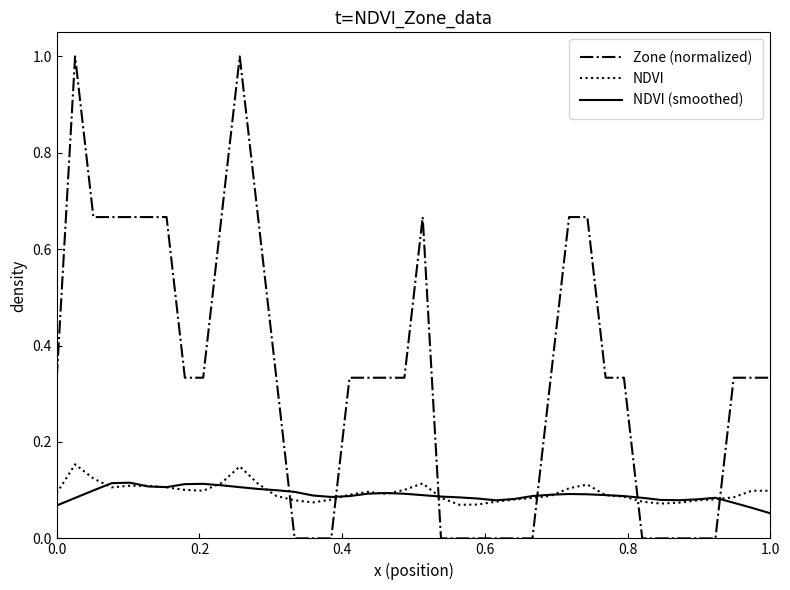

How many series are shown in this chart?

3